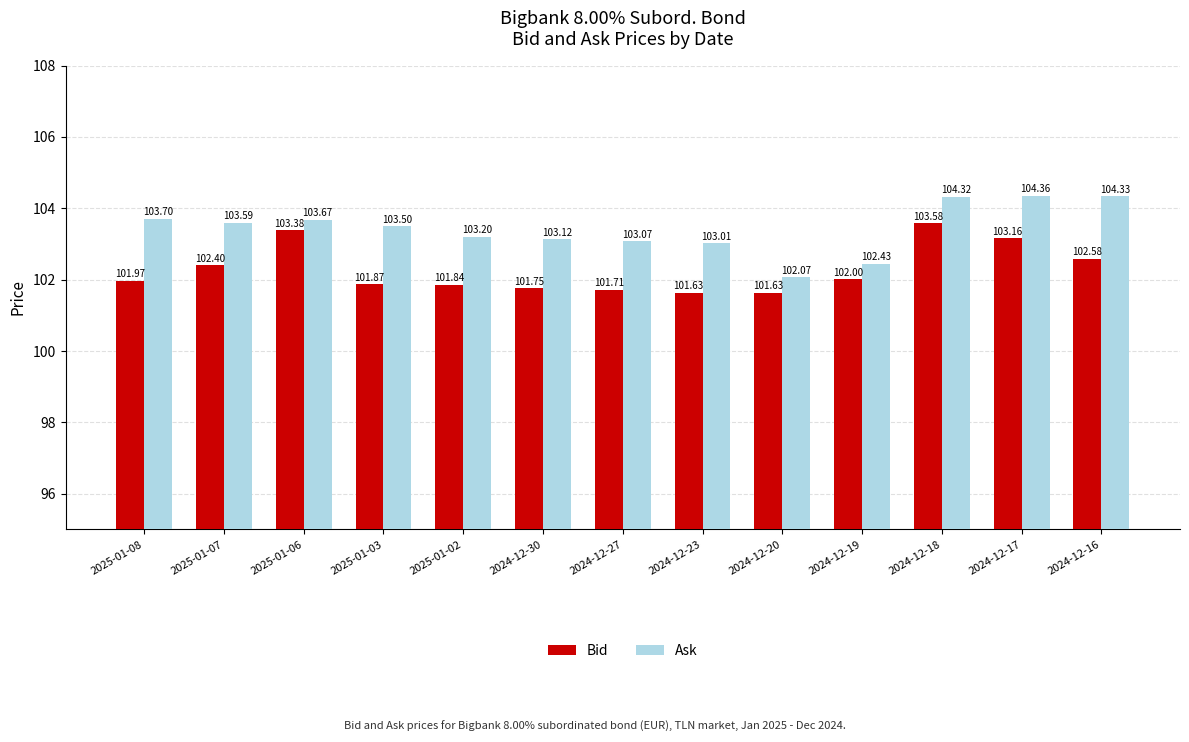

What is the difference between the Ask values at 2024-12-19 and 2024-12-23?

0.6